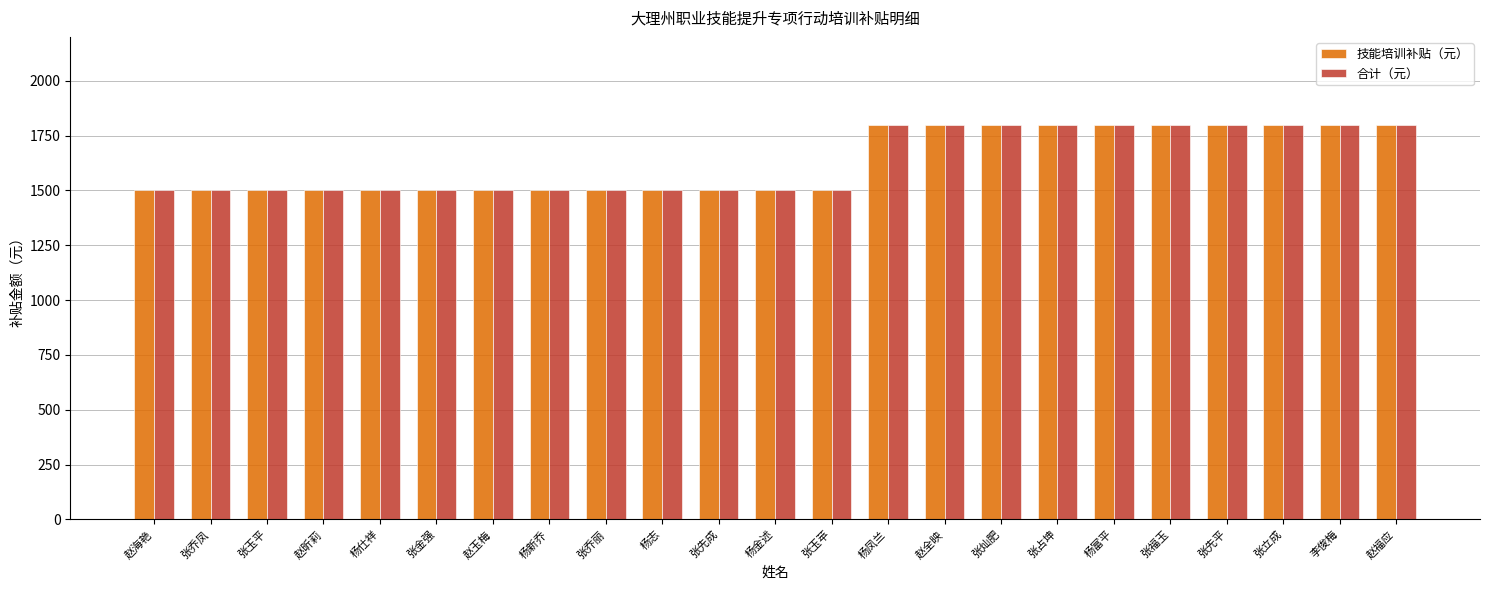

What is the difference between the maximum and second lowest values in the 技能培训补贴（元） series?

300